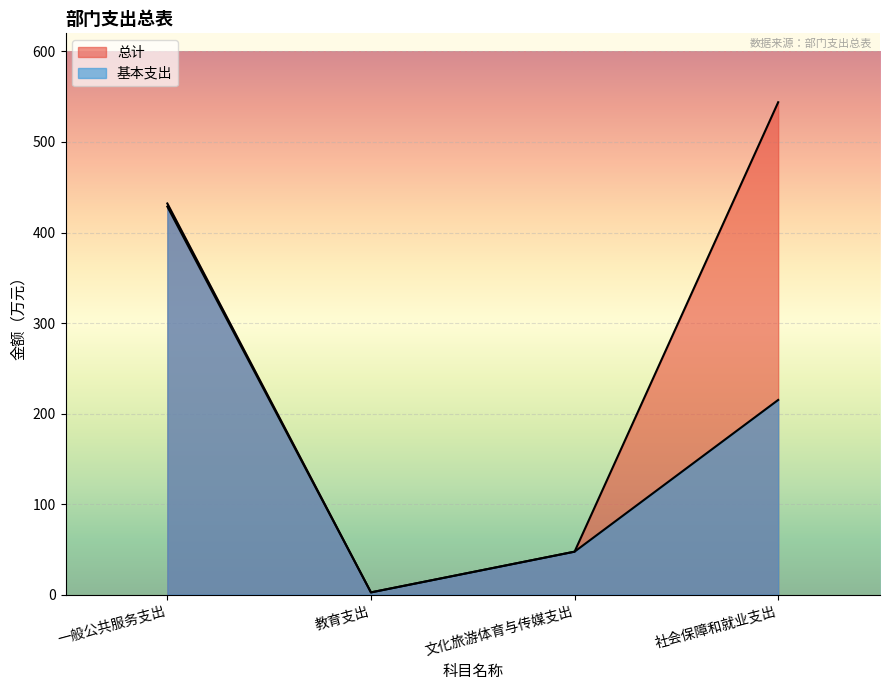

Is it true that 基本支出 equals 577.5 at 一般公共服务支出?

False